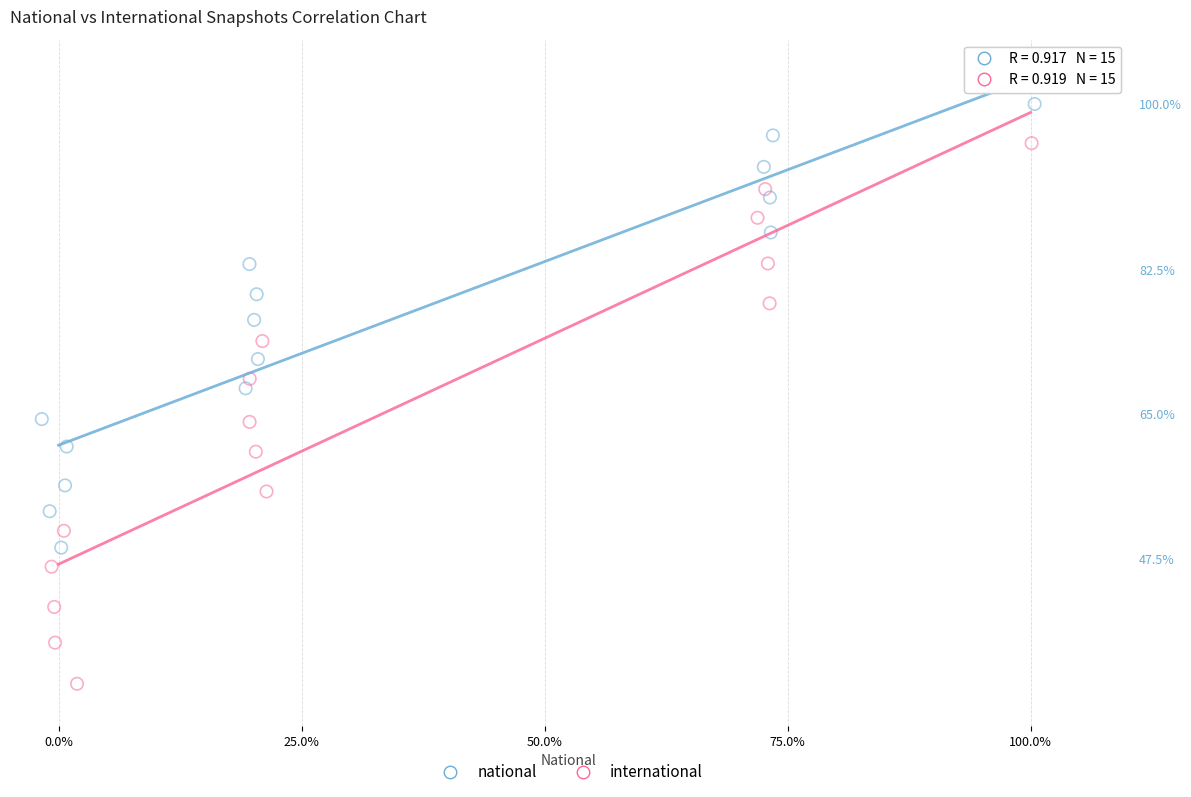

What are all the series names shown in the legend?

national, international